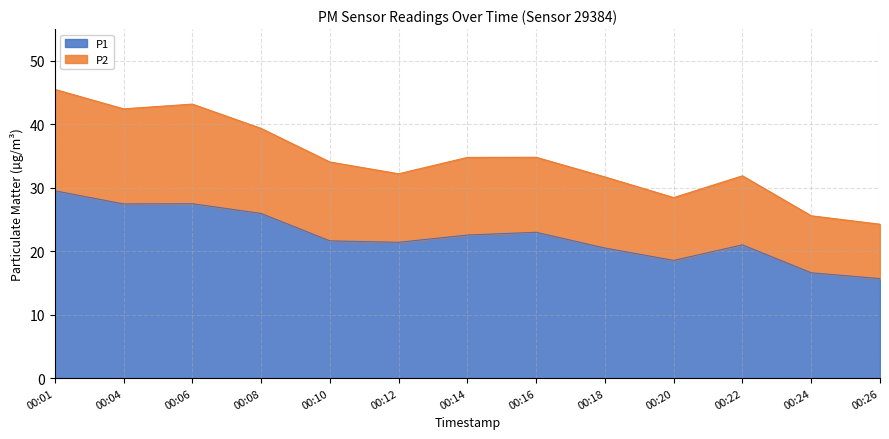

What is the maximum value for P1?

29.5